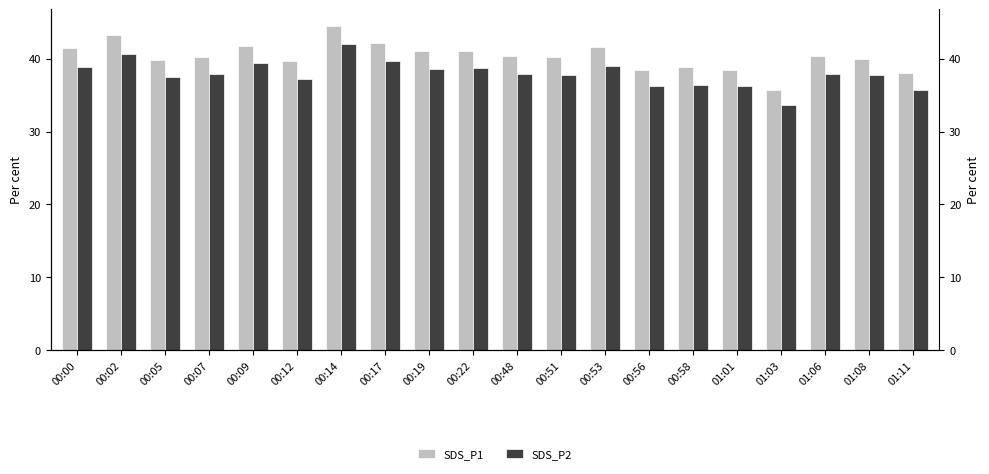

What is the difference between the SDS_P2 values at 00:09 and 00:58?

3.1